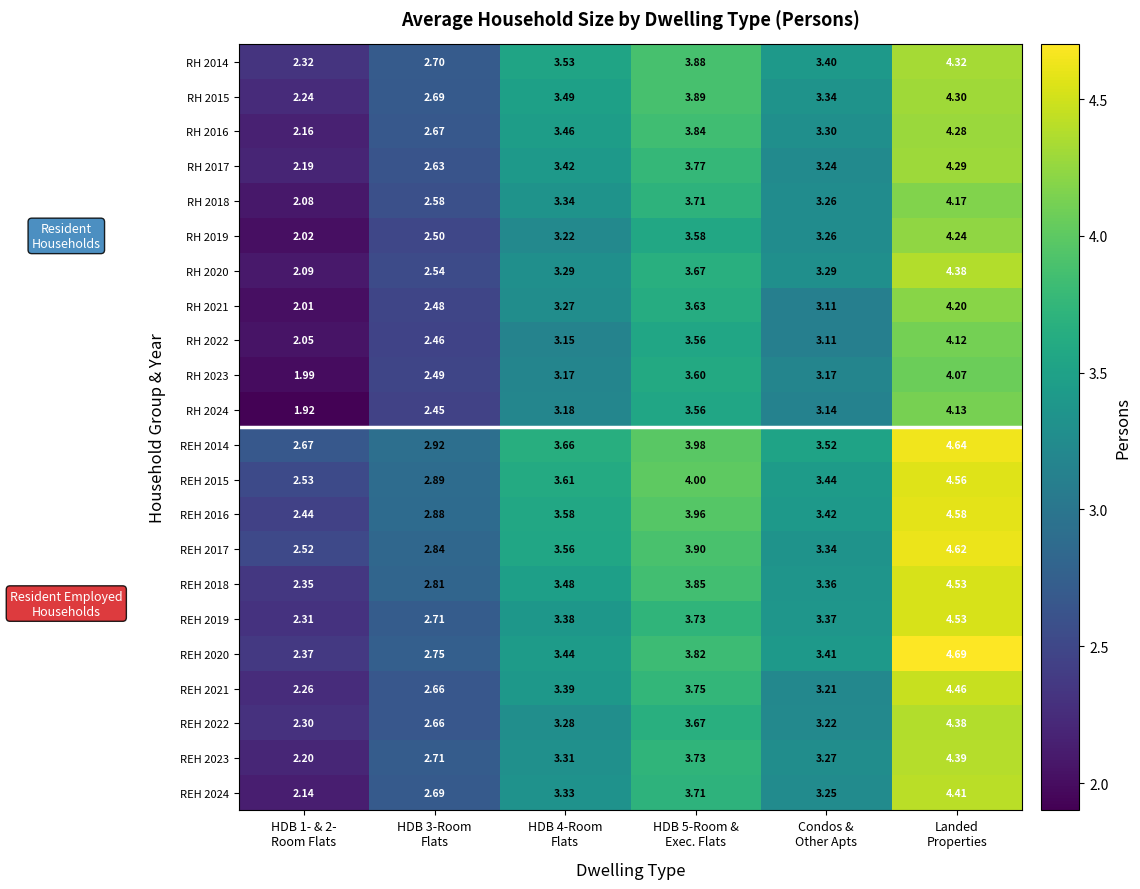

How many categories are shown in the chart?

6